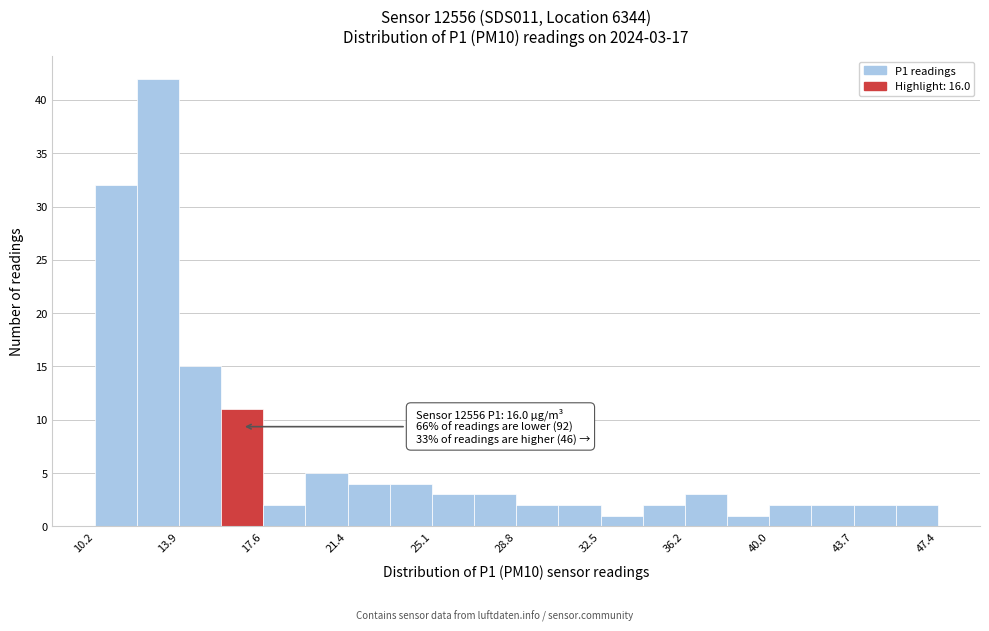

Read against the x-axis, roughly where is the centre of the tallest bar?

13.0